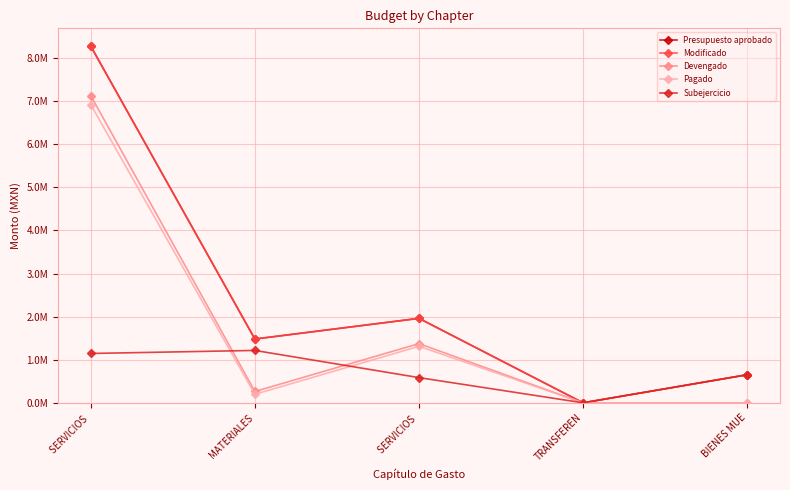

Is the value of Devengado at MATERIALES greater than the value of Pagado at TRANSFEREN?

Yes